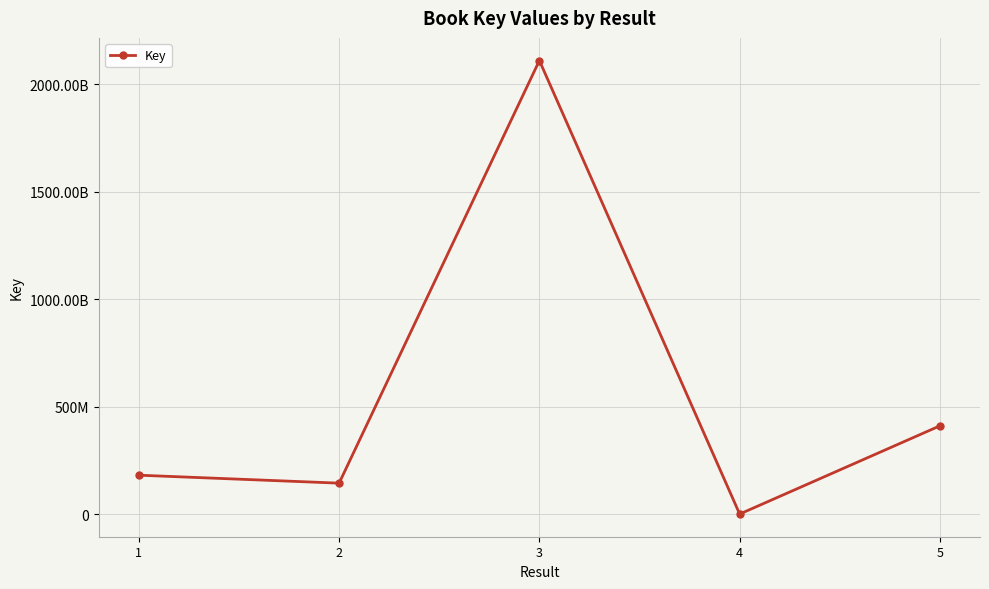

At which label is the value closest to 1055367810?

5